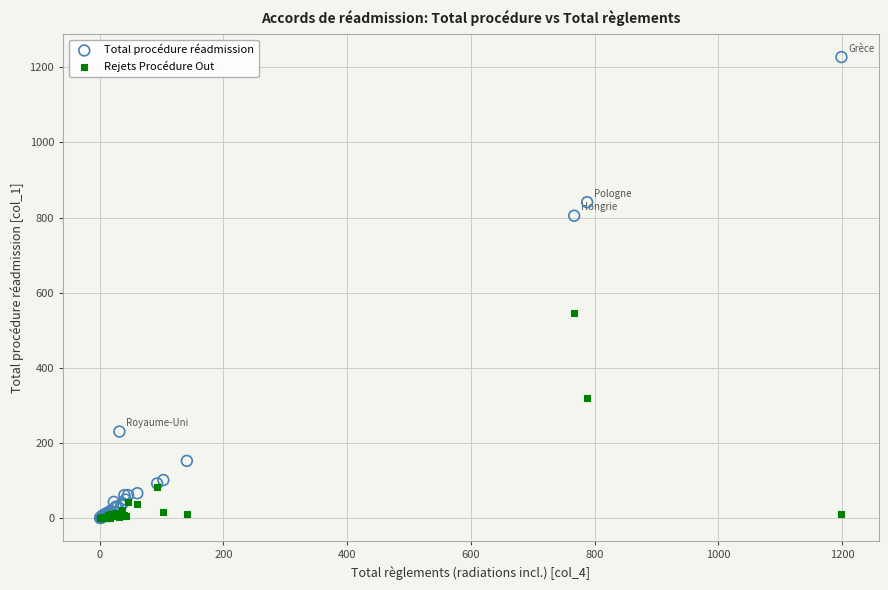

Which series has the widest spread of Y values?

Total procédure réadmission